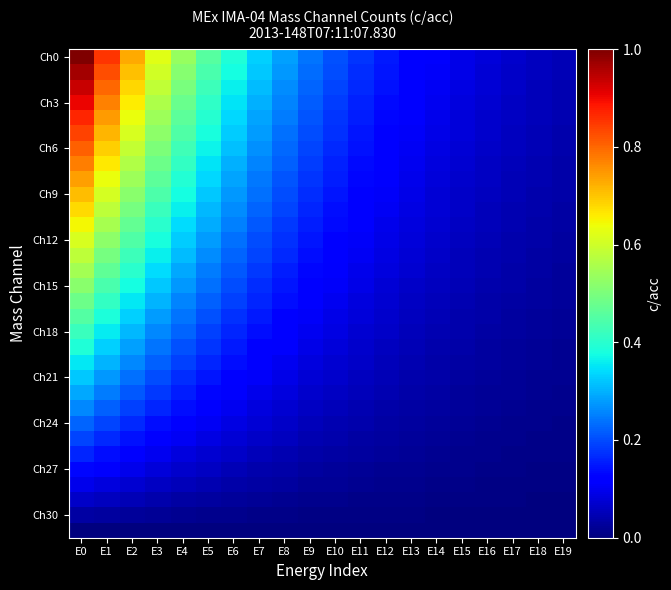

How many data points does each series have?

20